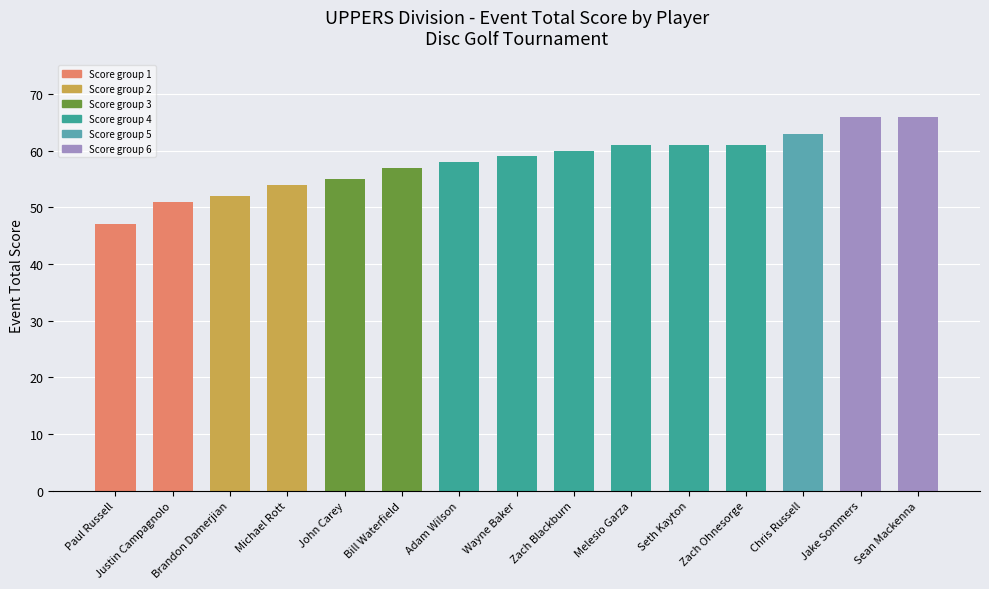

Which has a higher value, Chris Russell or Brandon Damerjian?

Chris Russell